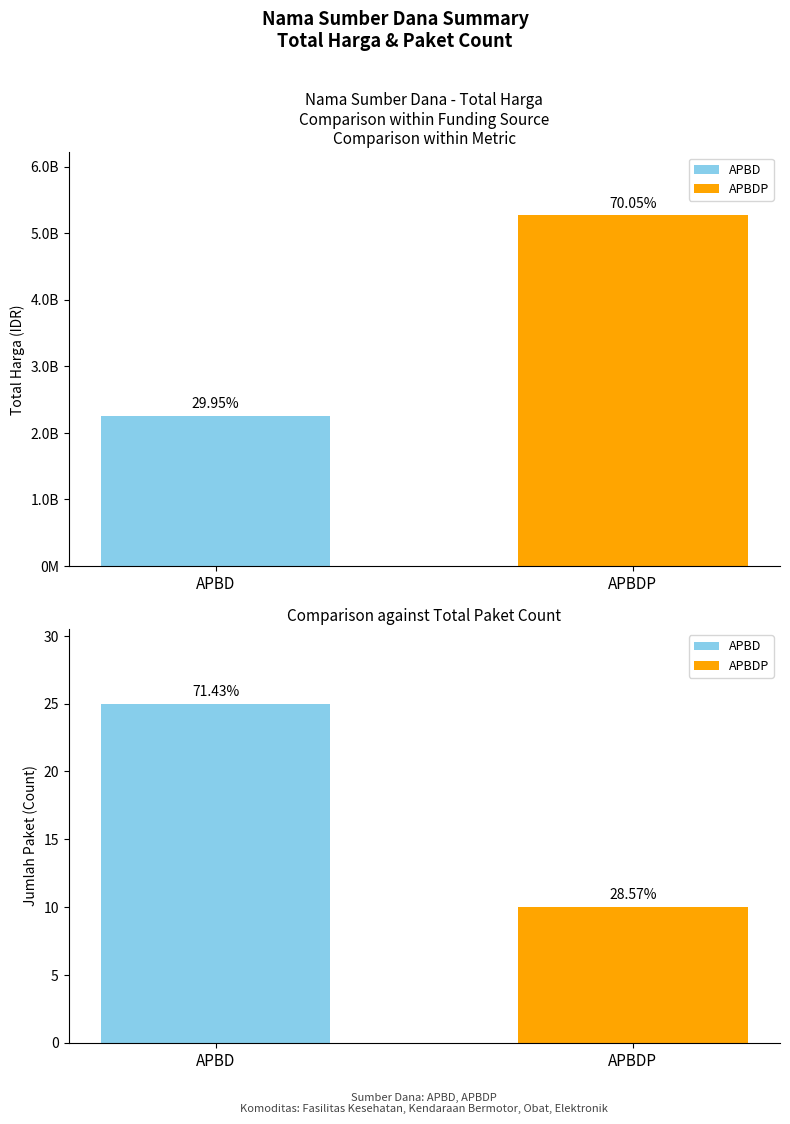

Where does the Total Harga series first go above 27412000?

APBD